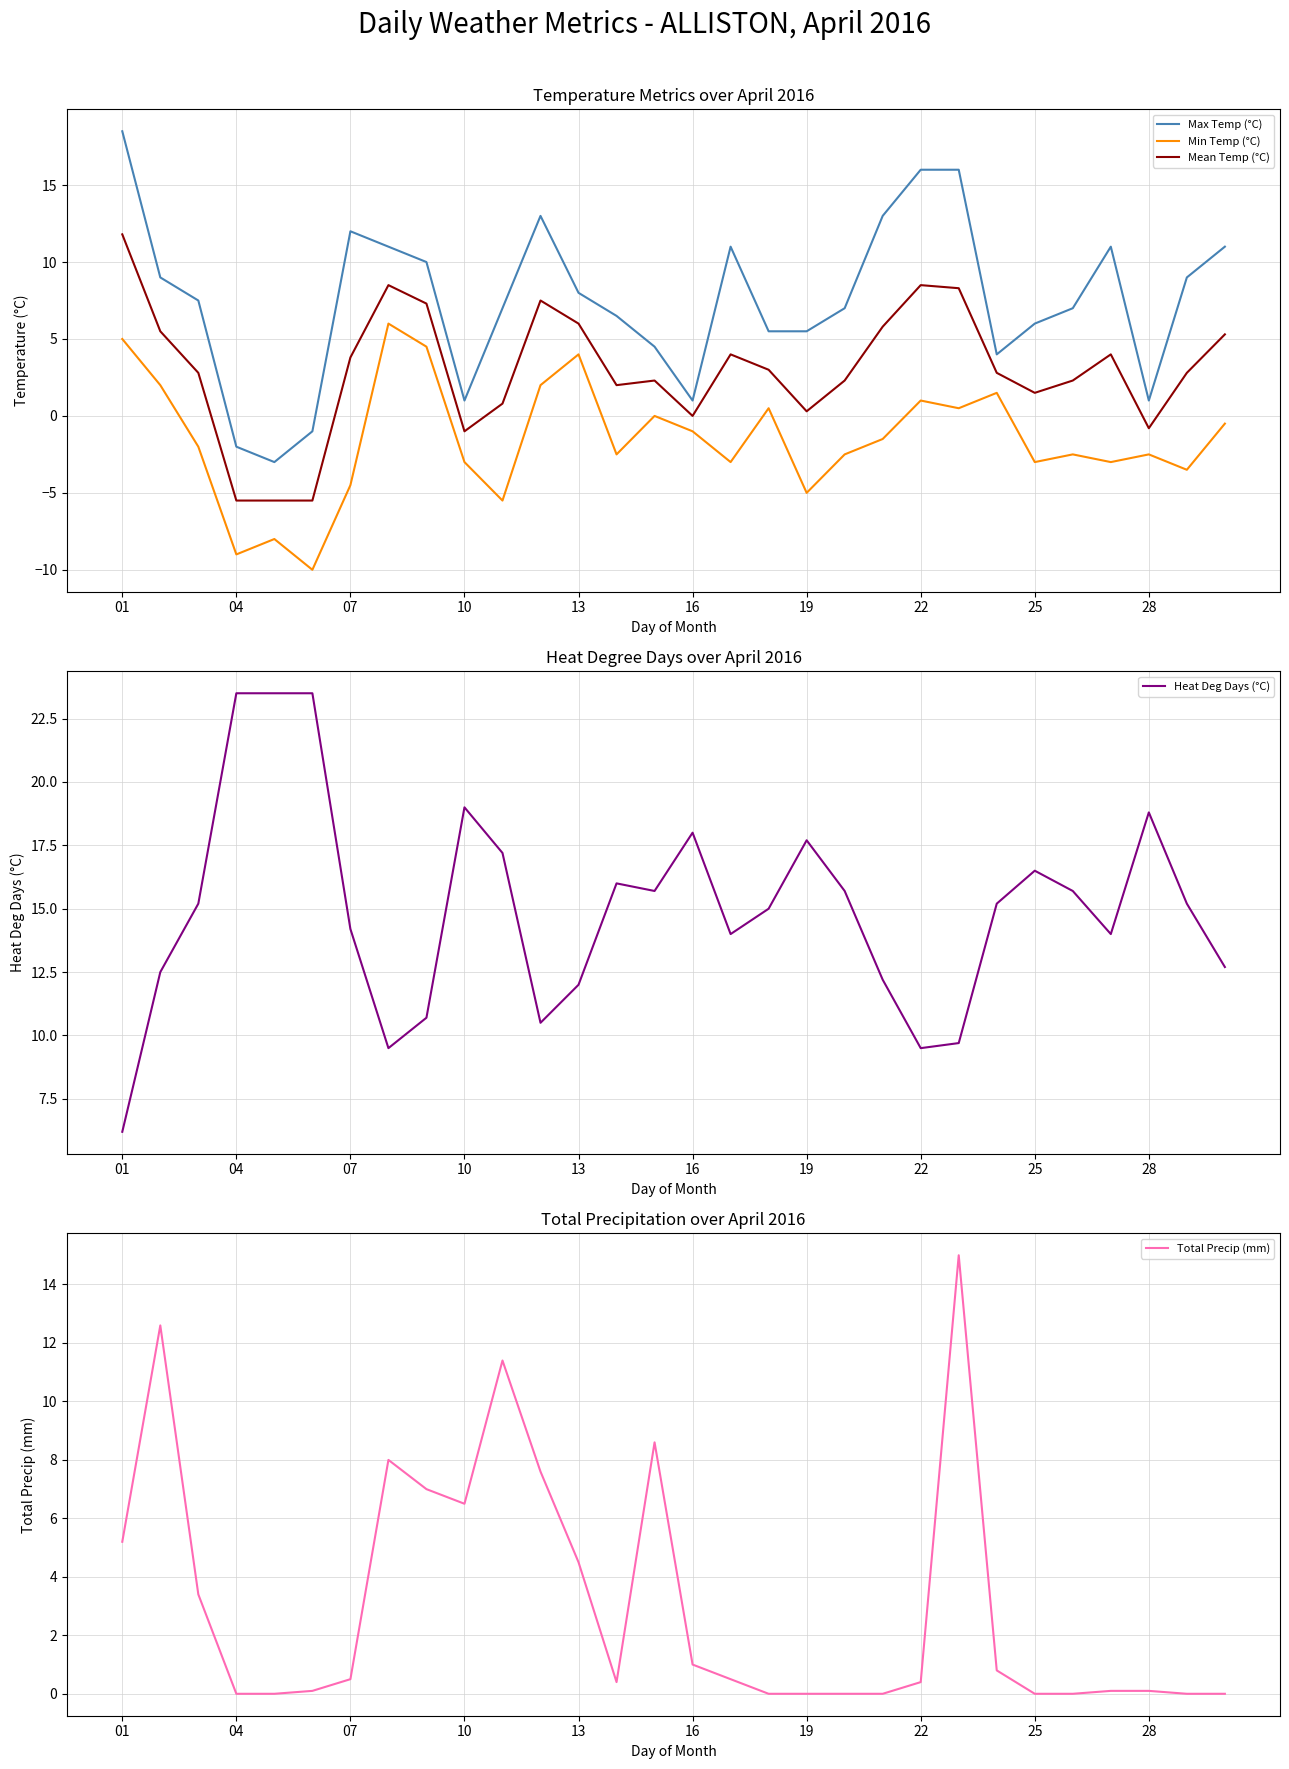

How many distinct data groups are displayed?

5